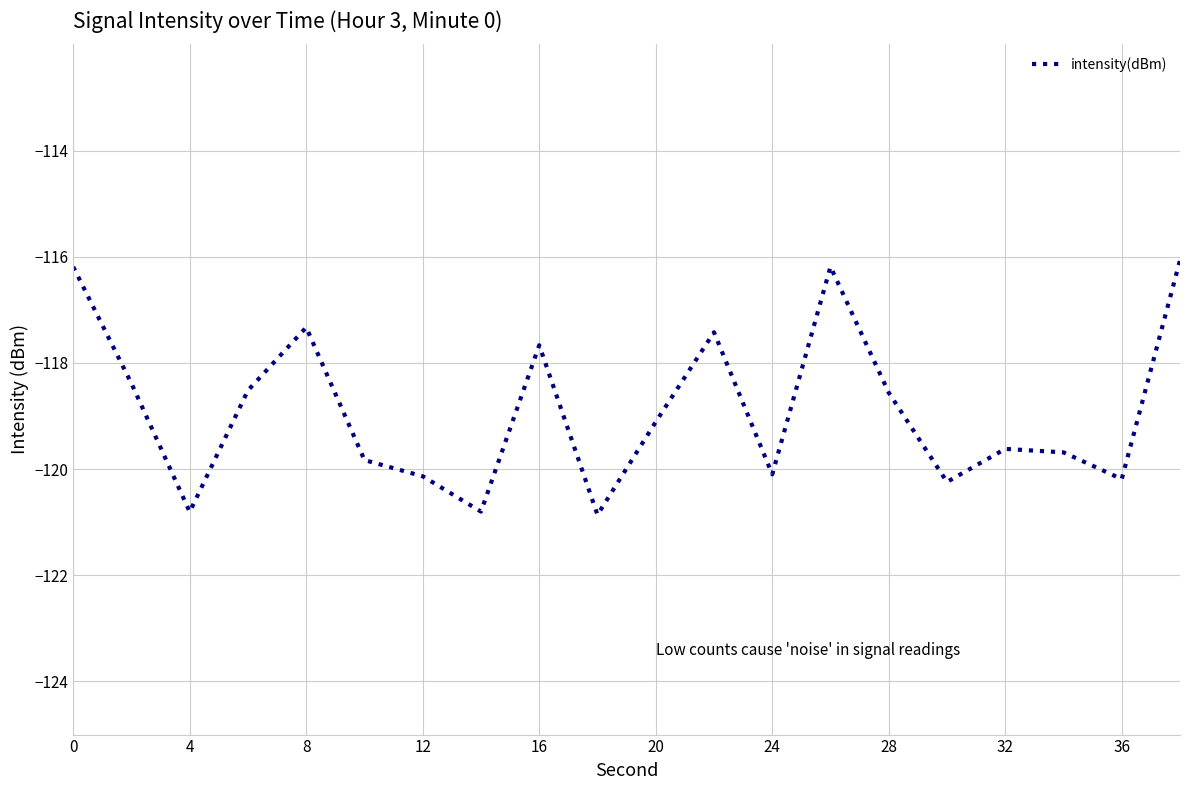

What is the minimum value shown in the chart?

-120.9